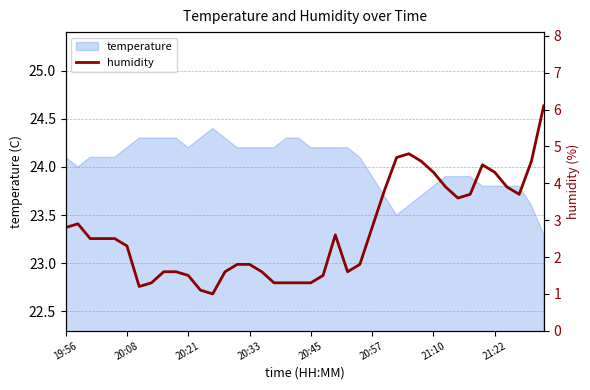

Count the number of values greater than 2.

22